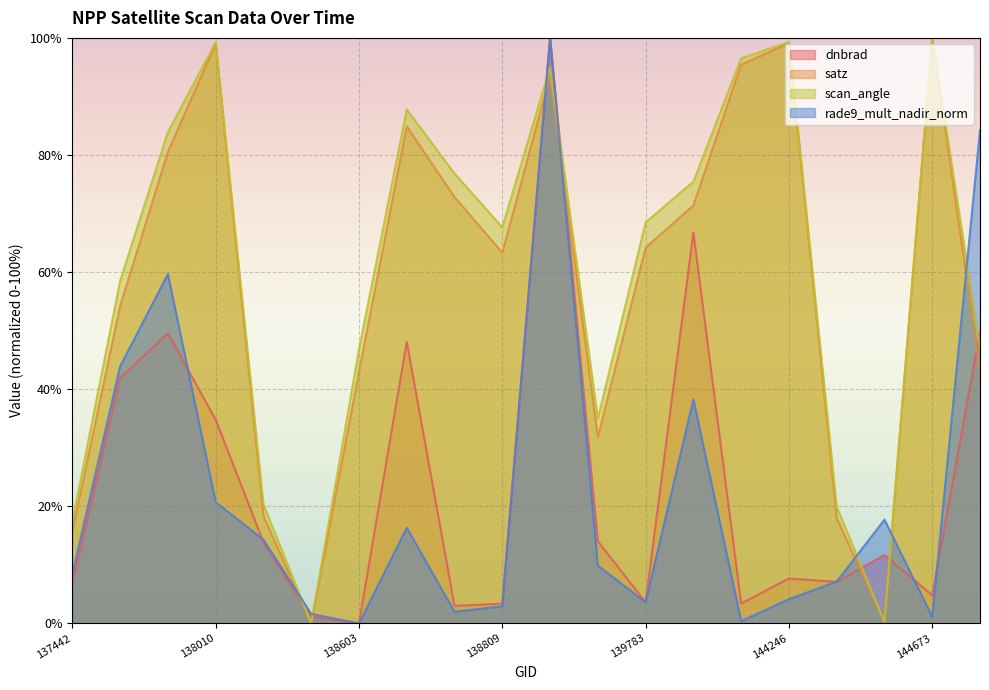

List the series in order of their peak value, highest first.

dnbrad, satz, scan_angle, rade9_mult_nadir_norm